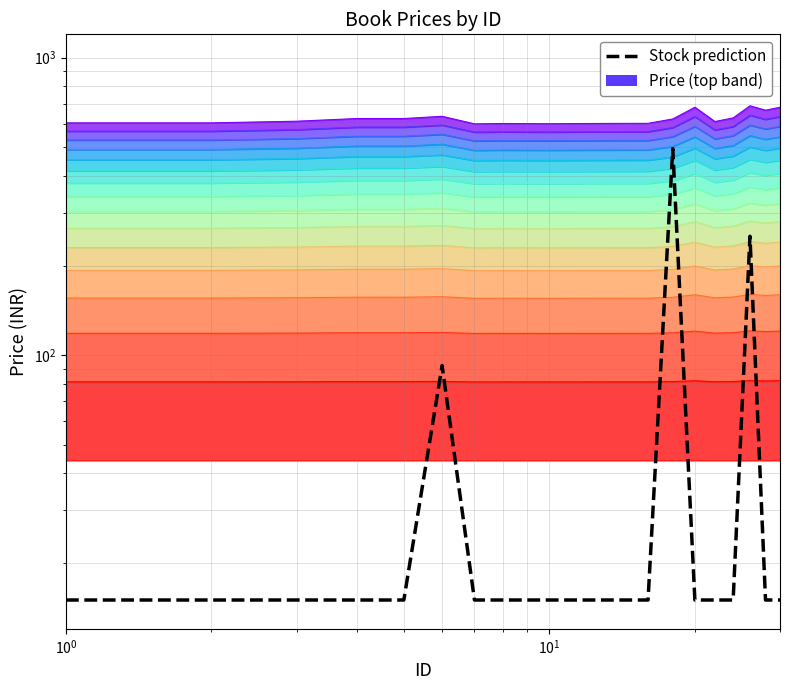

How many interior local peaks (higher than both neighbors) does the data have?

3